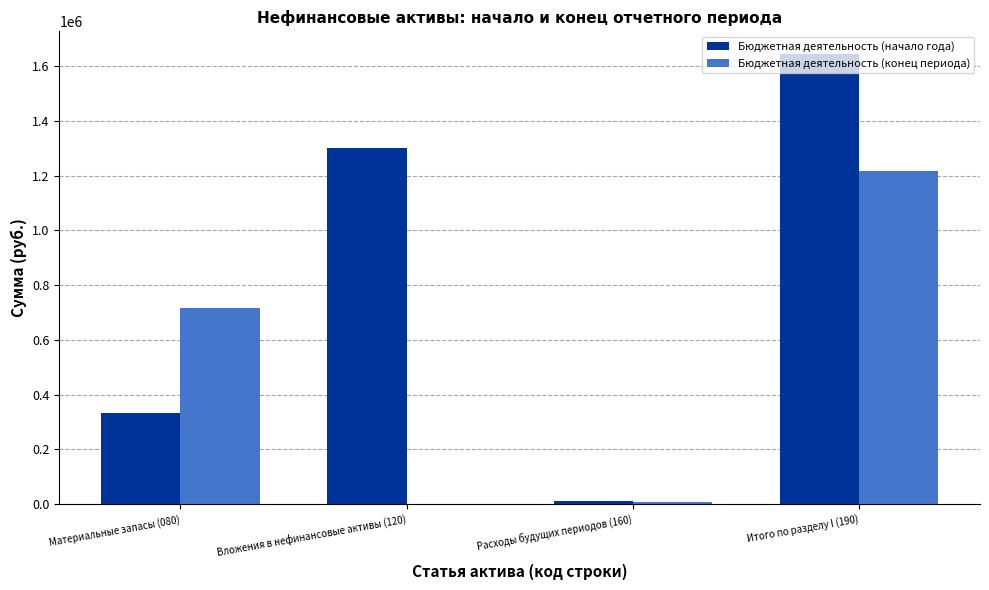

How many groups of bars are there?

4